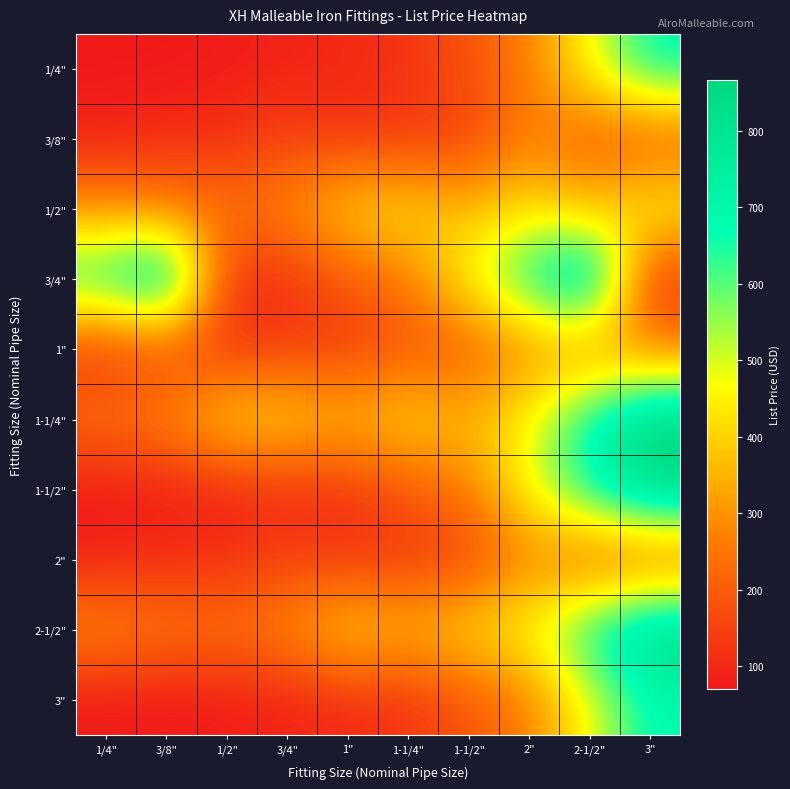

What is the difference between the highest and lowest values at 1/4"?

615.0